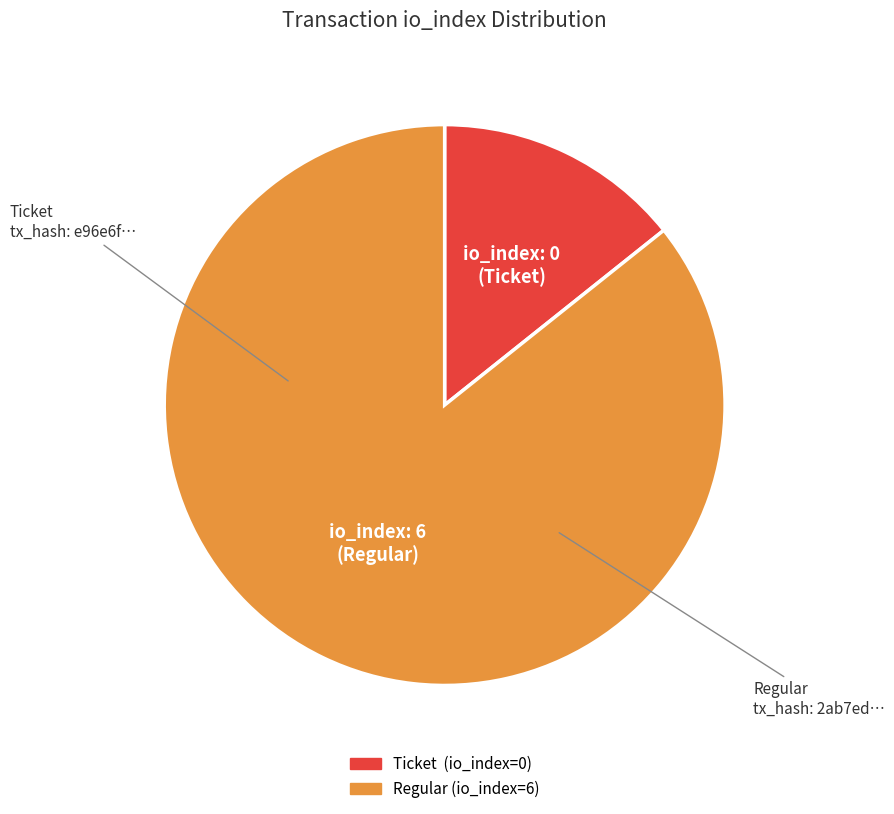

Rank the categories by value from highest to lowest.

Regular (io_index=6), Ticket (io_index=0)